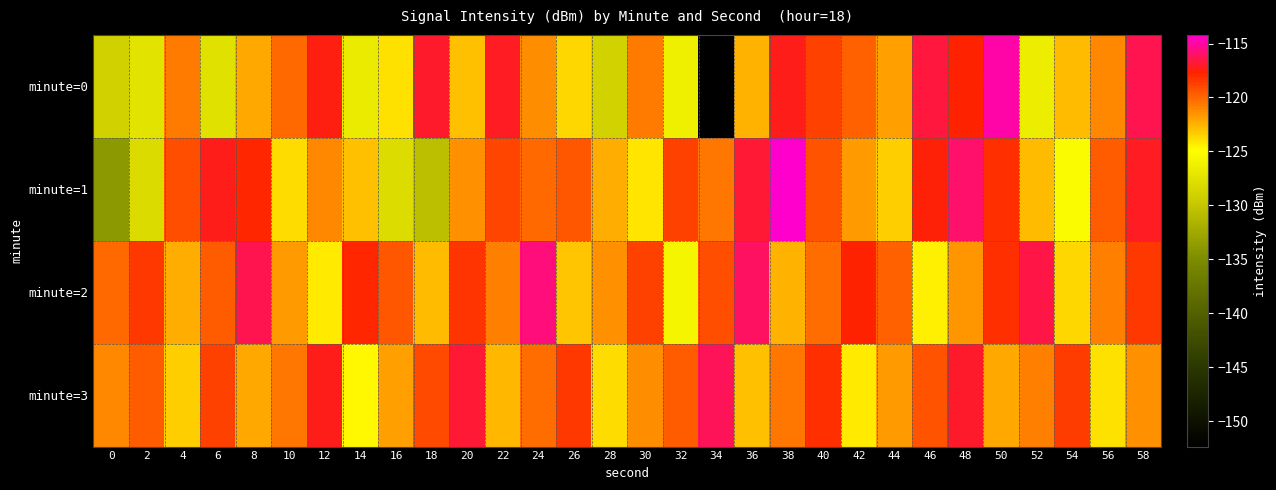

List the series in order of their overall mean, highest first.

minute=2, minute=3, minute=1, minute=0